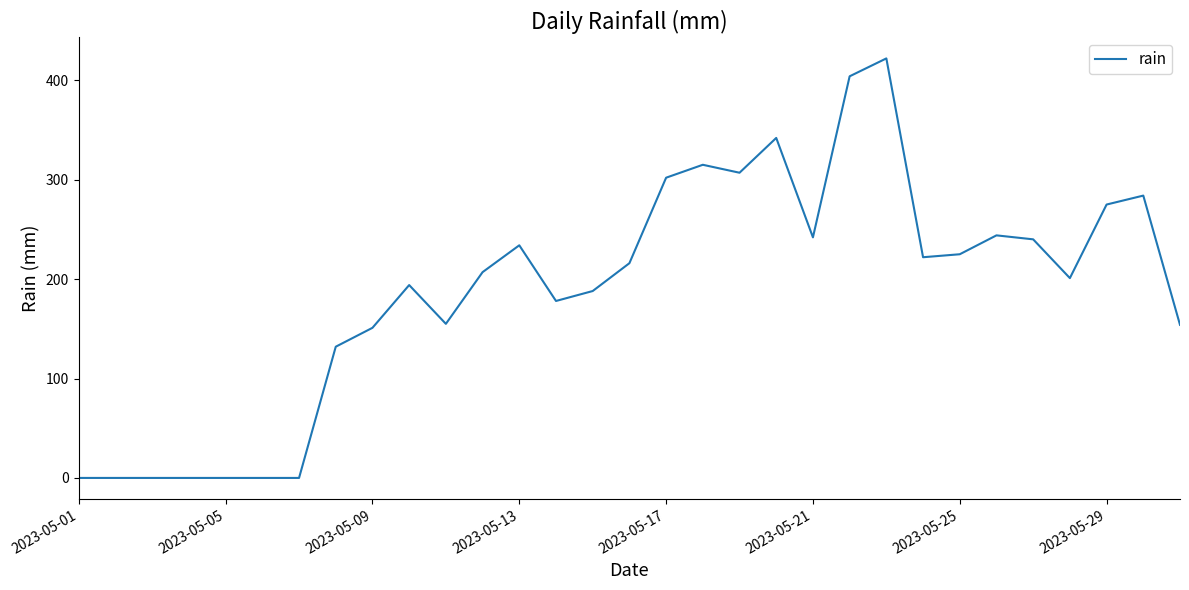

What is the sum of all values?

5834